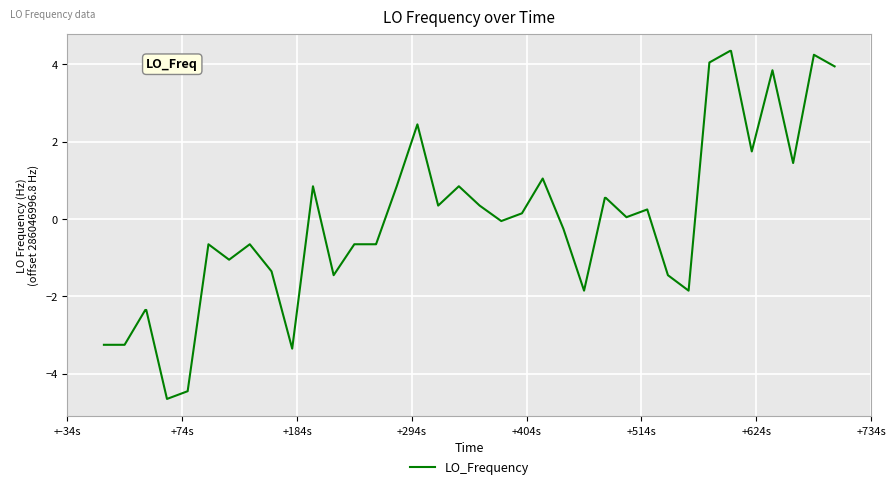

What is the difference between the maximum and minimum values?

9.0